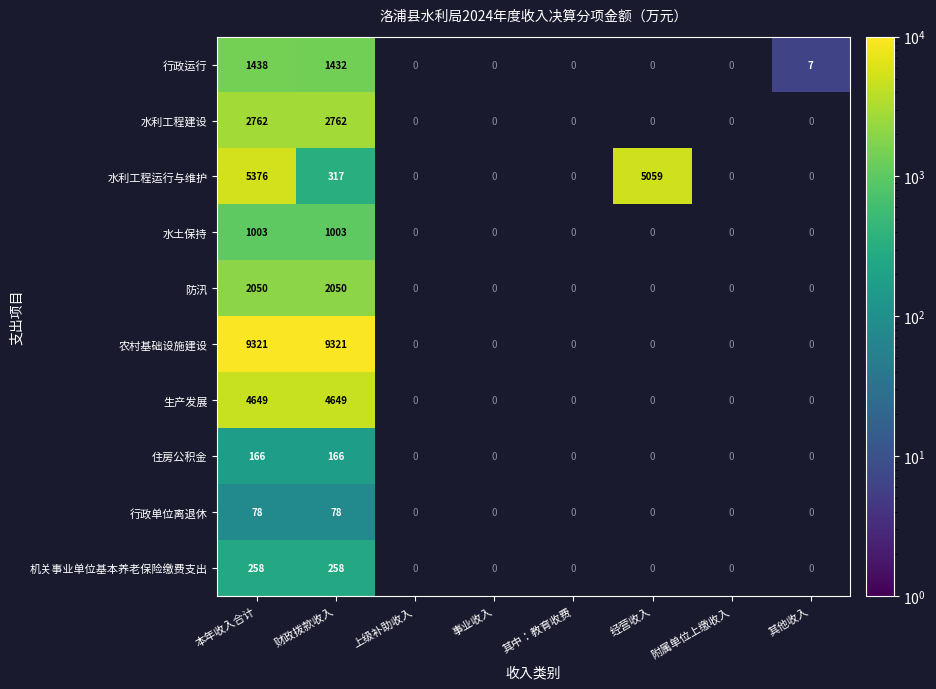

The 行政运行 series shows 1438 at 本年收入合计. True or false?

True